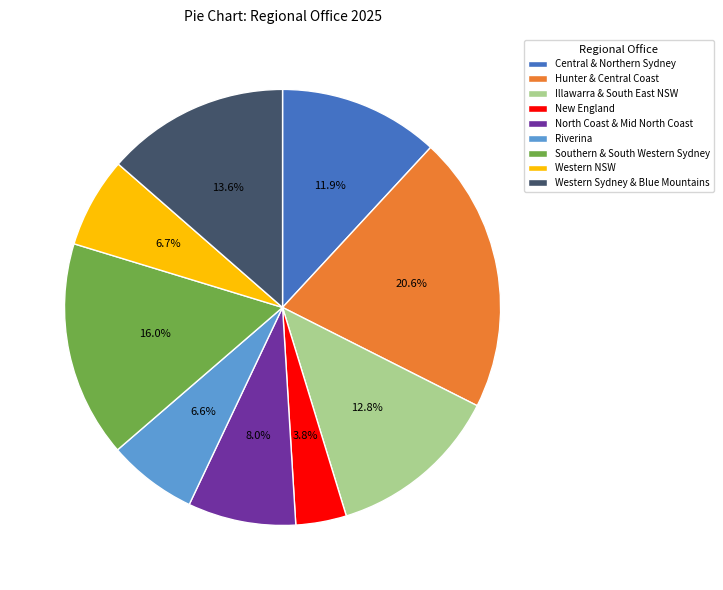

Is there any slice that represents more than half of the pie?

No